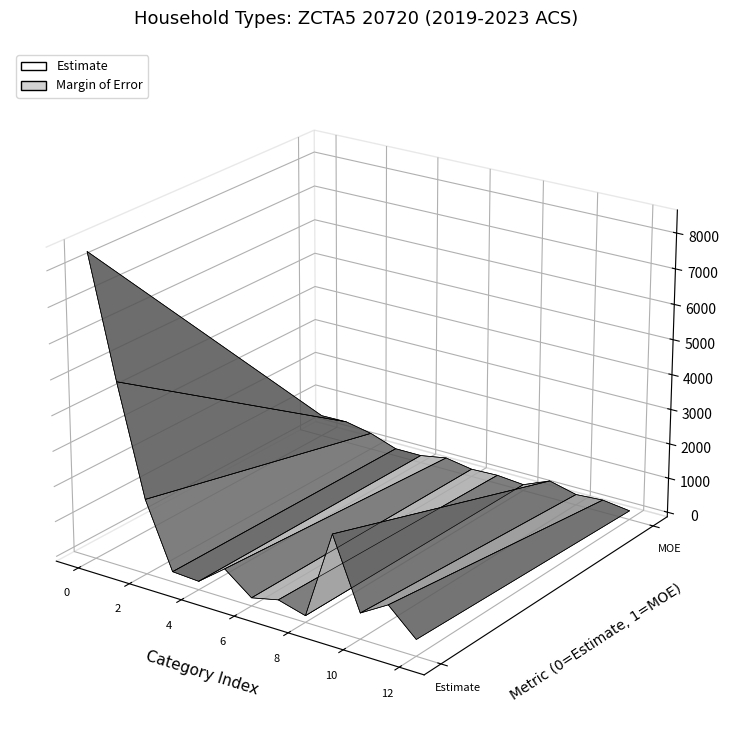

Reading right to left, extract all data points from this chart.

Total households: 331	1051	594	2546	55	267	95	685	106	154	1990	5079	8464
Estimate Margin of Error: 122	223	174	364	42	111	84	214	79	79	342	492	478